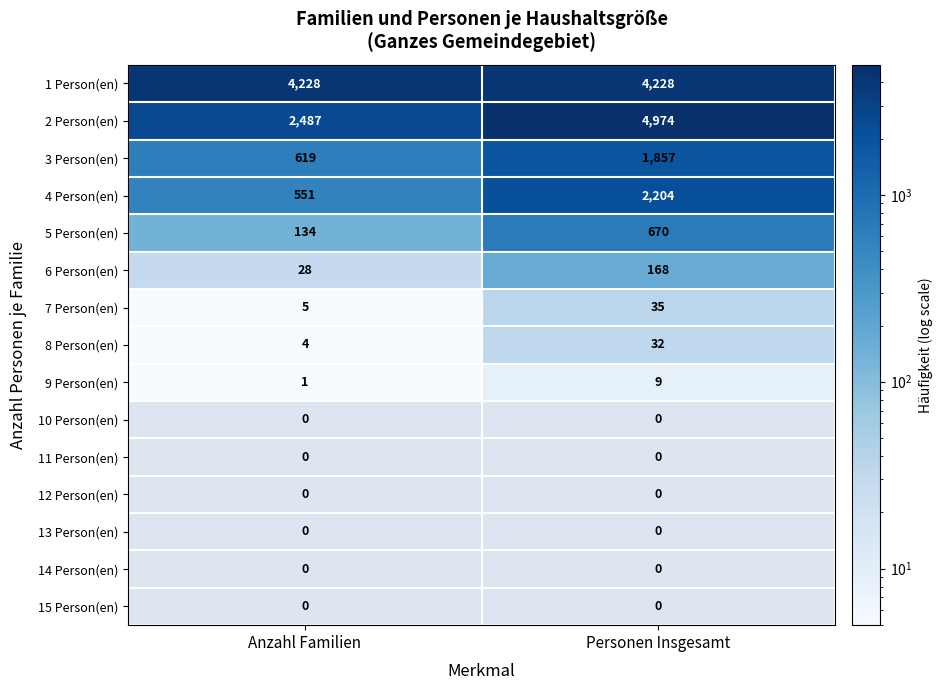

Reading right to left, what are all the values shown in this chart?

1 Person(en): 4228	4228
2 Person(en): 4974	2487
3 Person(en): 1857	619
4 Person(en): 2204	551
5 Person(en): 670	134
6 Person(en): 168	28
7 Person(en): 35	5
8 Person(en): 32	4
9 Person(en): 9	1
10 Person(en): 0	0
11 Person(en): 0	0
12 Person(en): 0	0
13 Person(en): 0	0
14 Person(en): 0	0
15 Person(en): 0	0